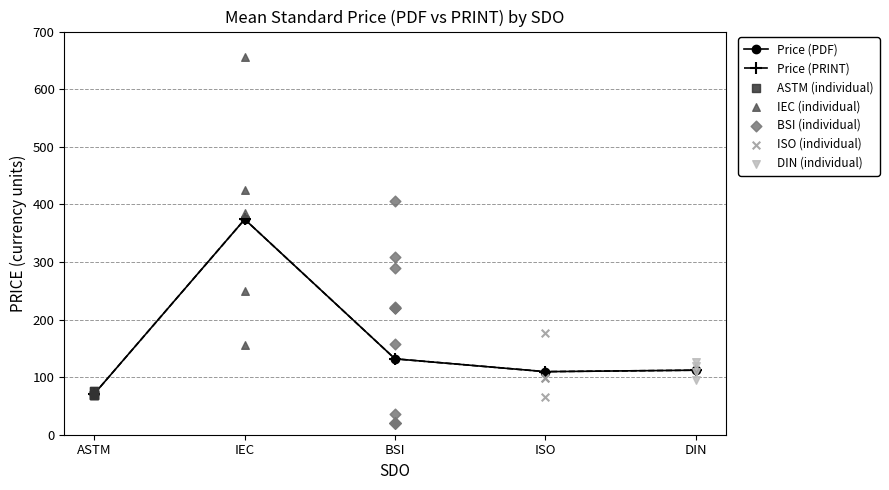

At how many categories does at least one series exceed 614?

1